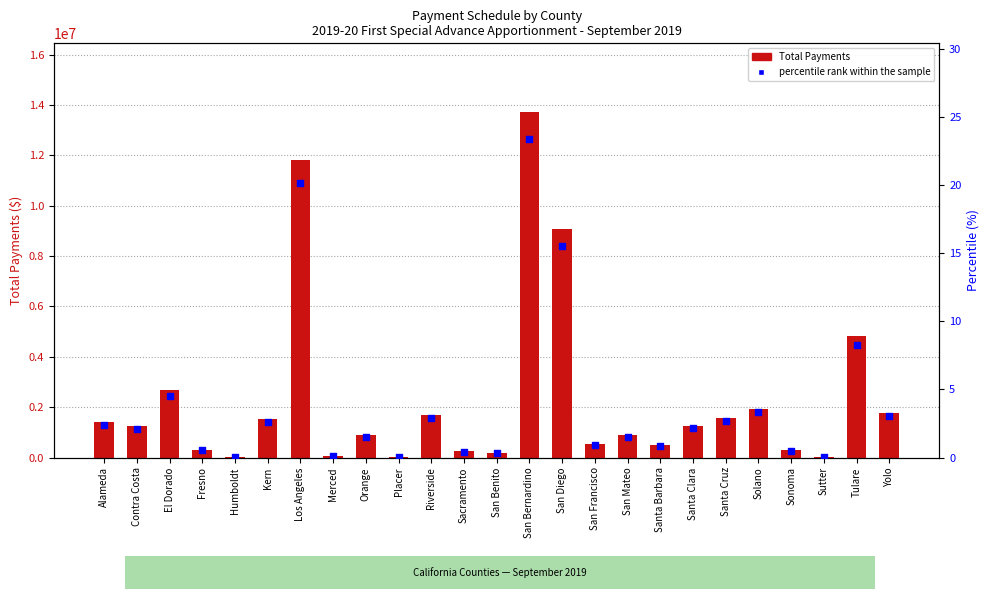

Which series contains the lowest Y value?

percentile rank within the sample